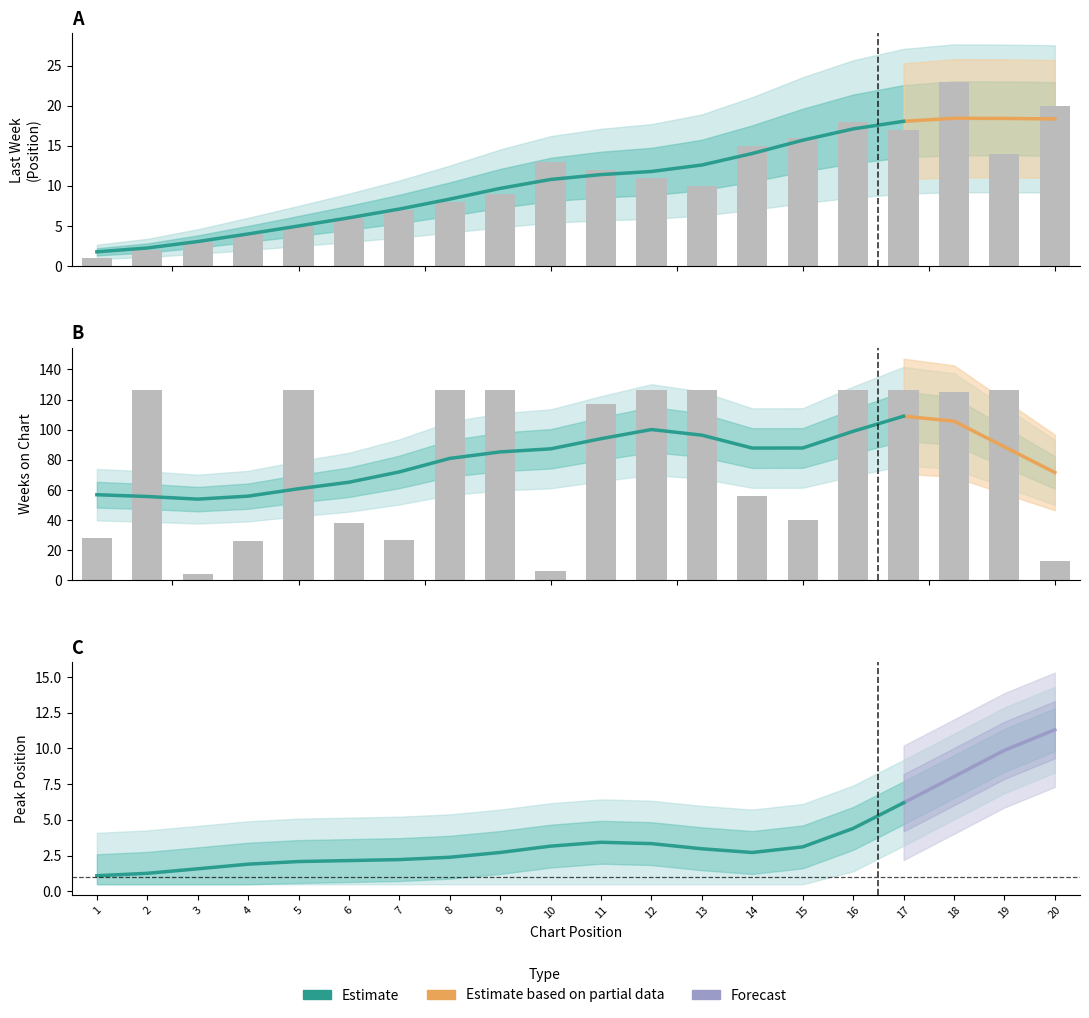

What is the minimum value shown in the chart?

1